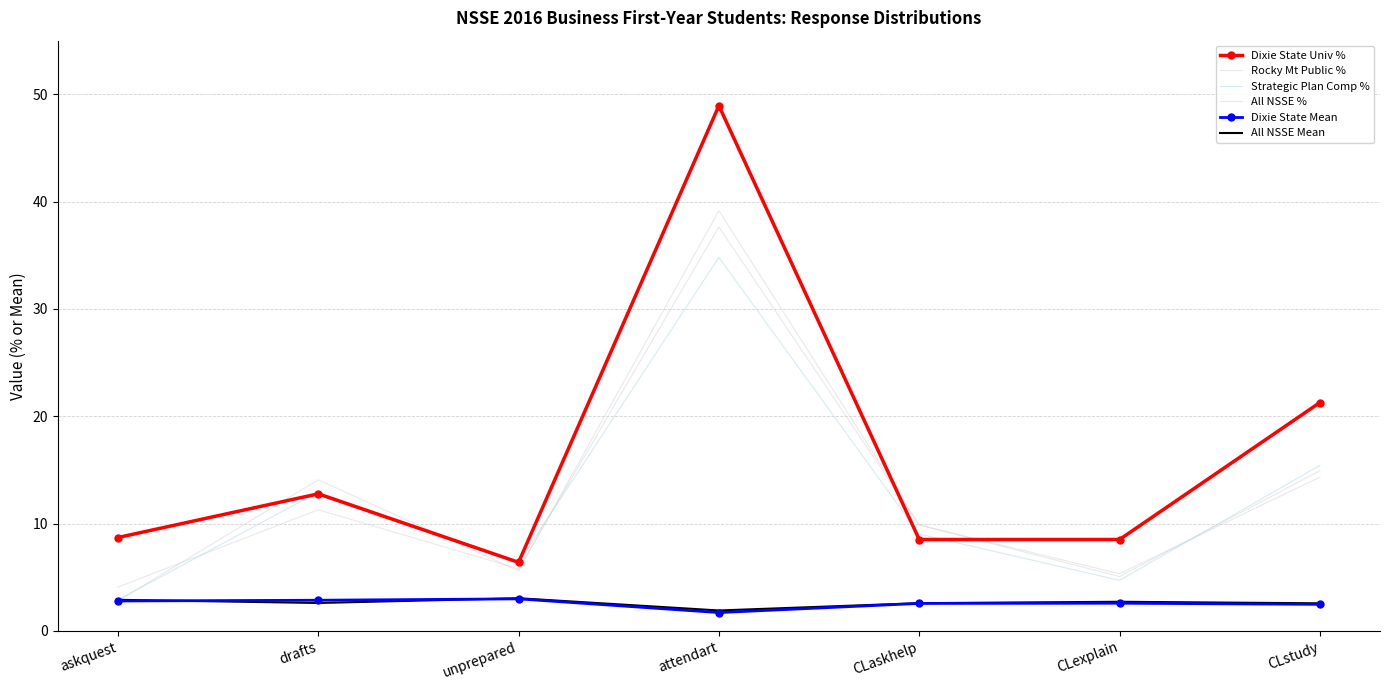

Reading left to right, extract all data points from this chart.

Dixie State Univ %: askquest=8.7	drafts=12.8	unprepared=6.4	attendart=48.9	CLaskhelp=8.5	CLexplain=8.5	CLstudy=21.3
Rocky Mt Public %: askquest=4.1	drafts=11.3	unprepared=5.8	attendart=37.6	CLaskhelp=9.9	CLexplain=5.1	CLstudy=14.9
Strategic Plan Comp %: askquest=2.9	drafts=12.9	unprepared=6.4	attendart=34.8	CLaskhelp=9.0	CLexplain=4.7	CLstudy=15.4
All NSSE %: askquest=2.8	drafts=14.1	unprepared=5.6	attendart=39.2	CLaskhelp=9.9	CLexplain=5.3	CLstudy=14.3
Dixie State Mean: askquest=2.8	drafts=2.9	unprepared=3.0	attendart=1.7	CLaskhelp=2.6	CLexplain=2.6	CLstudy=2.5
All NSSE Mean: askquest=2.9	drafts=2.6	unprepared=3.0	attendart=1.9	CLaskhelp=2.6	CLexplain=2.7	CLstudy=2.6